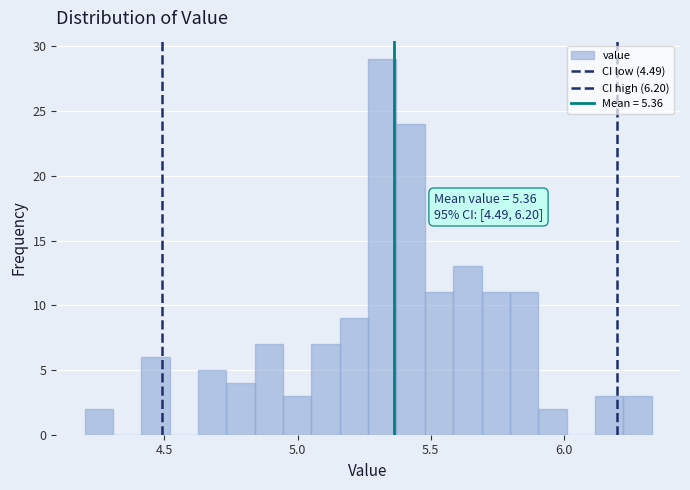

Around what value on the x-axis is the tallest bar? Give the approximate position of its centre, as read against the axis.

5.30